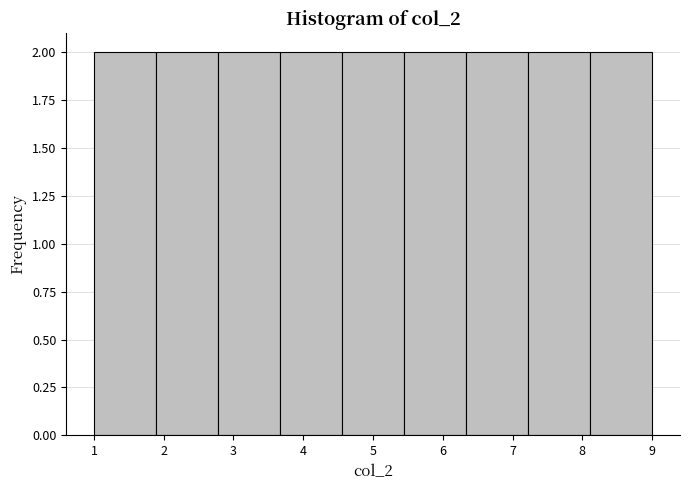

Reading left to right, list every bar in this chart as the range it spans on the x-axis followed by its height. Neither the bar edges nor the heights are printed on the chart, so give them approximately, as read against the axes.

1.0 to 1.9: 2
1.9 to 2.8: 2
2.8 to 3.7: 2
3.7 to 4.6: 2
4.6 to 5.4: 2
5.4 to 6.3: 2
6.3 to 7.2: 2
7.2 to 8.1: 2
8.1 to 9.0: 2